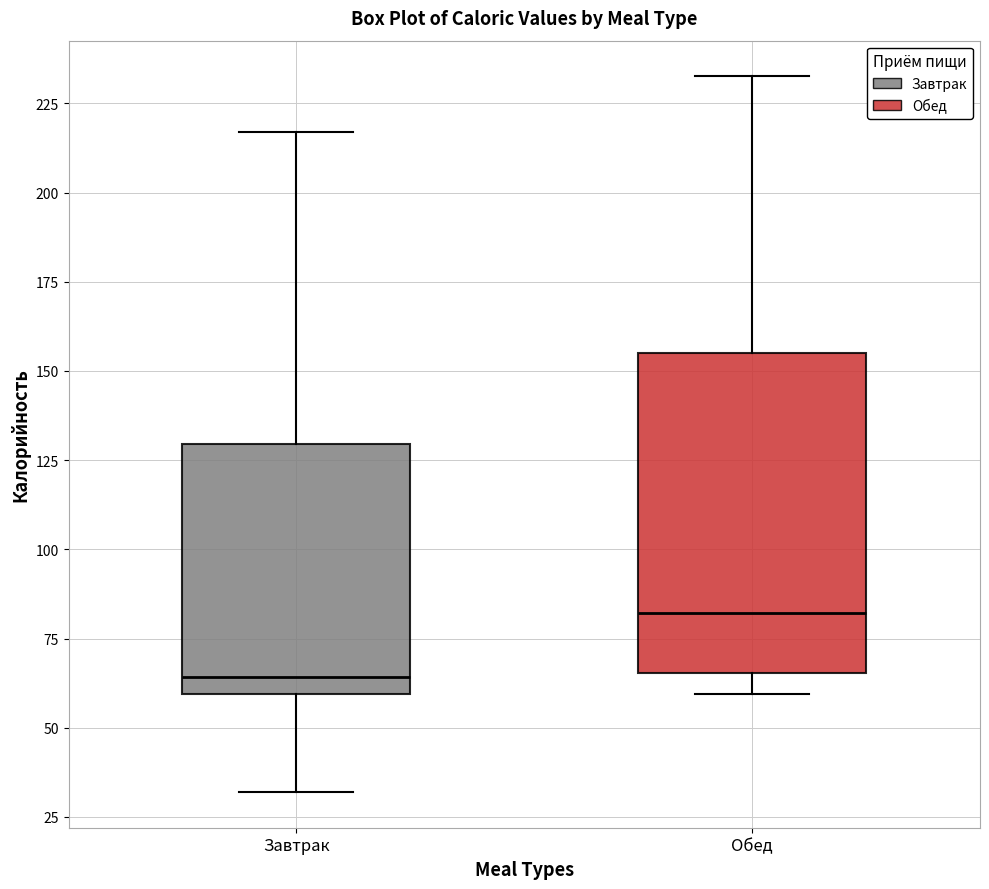

Which box has the lowest median line?

Завтрак